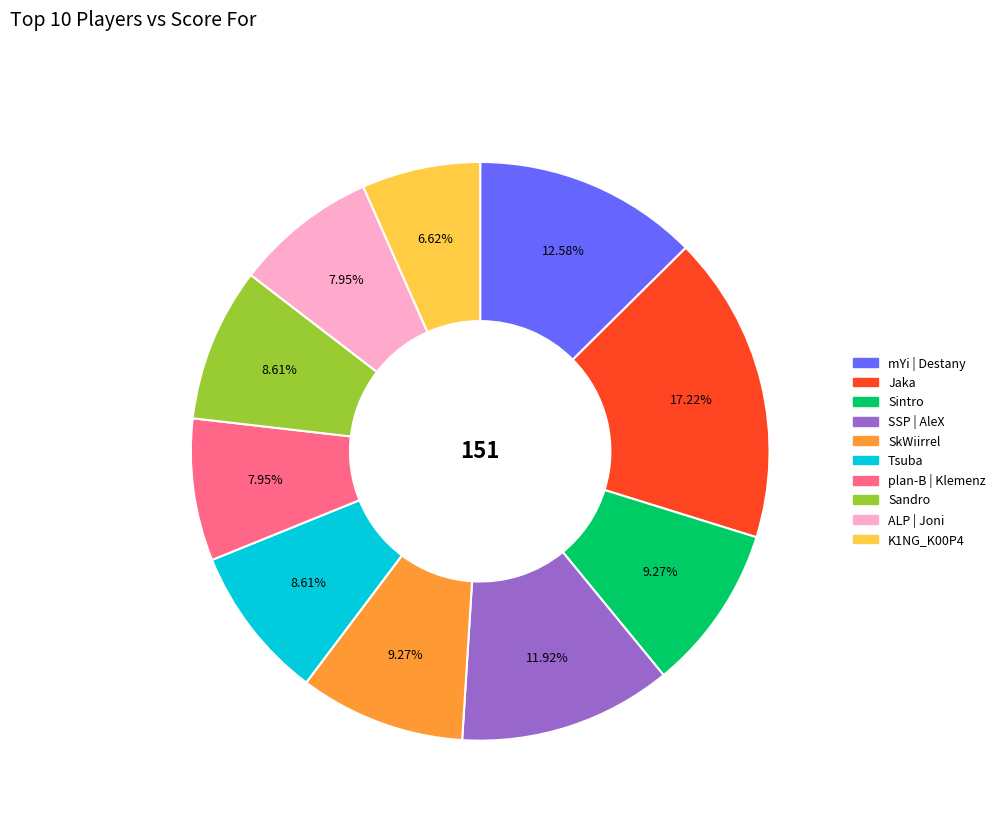

What is the ratio of the value at SSP | AleX to the value at Tsuba?

1.4